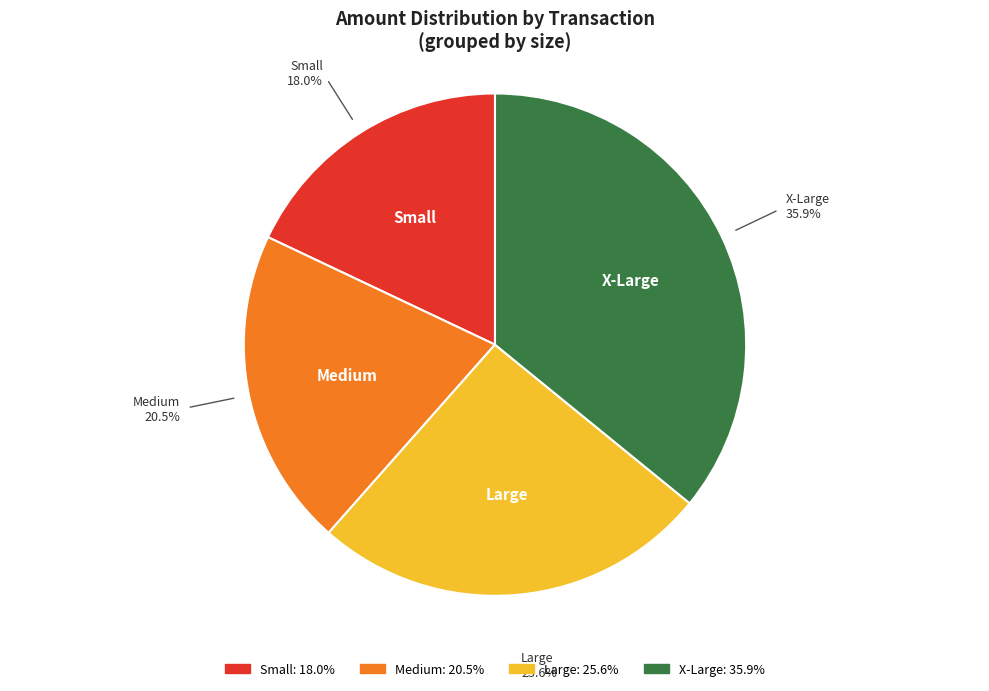

Is there a majority slice in this chart?

No